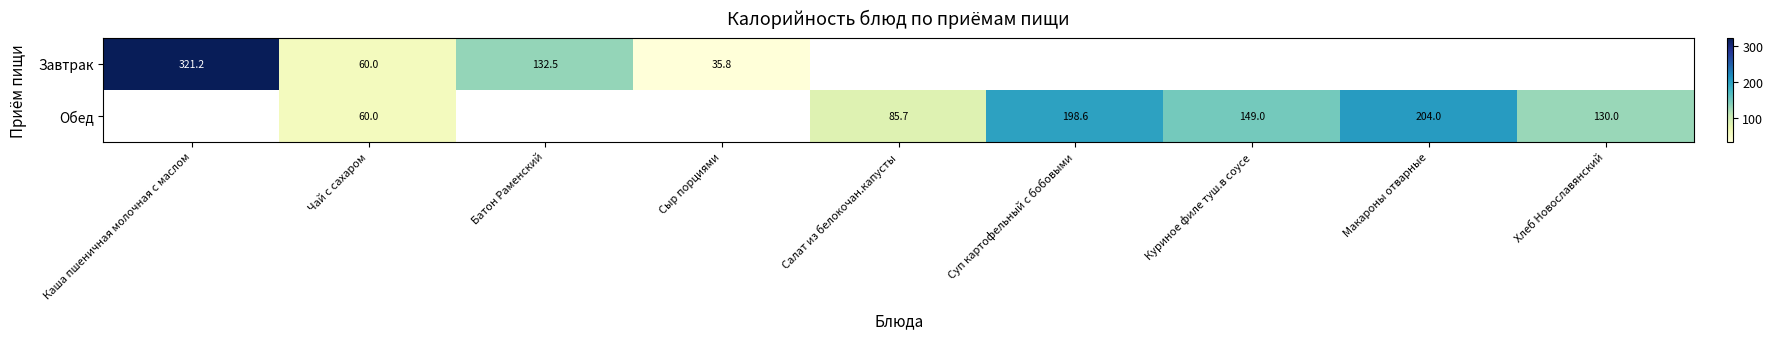

Is it true that Обед equals 100.2 at Макароны отварные?

False